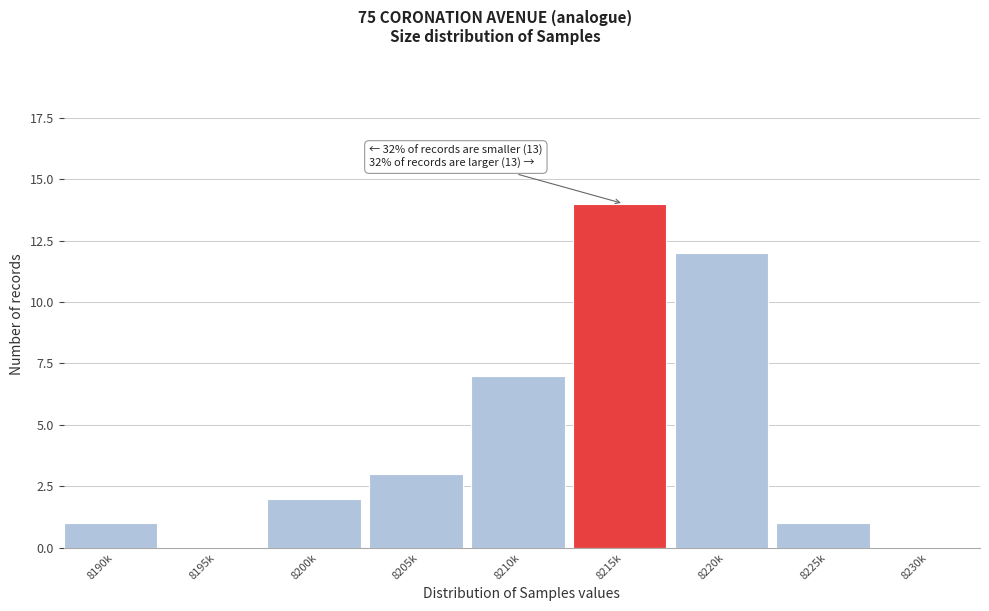

Reading left to right, extract all data points from this chart.

8190k=1	8195k=0	8200k=2	8205k=3	8210k=7	8215k=14	8220k=12	8225k=1	8230k=0